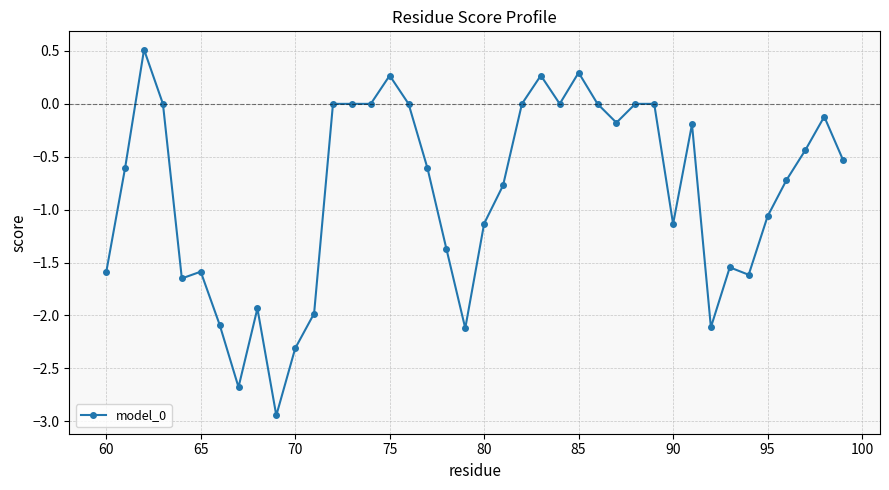

What is the sum of all values?

-33.7